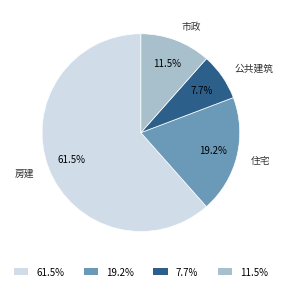

Which category has the smallest portion of the pie?

公共建筑